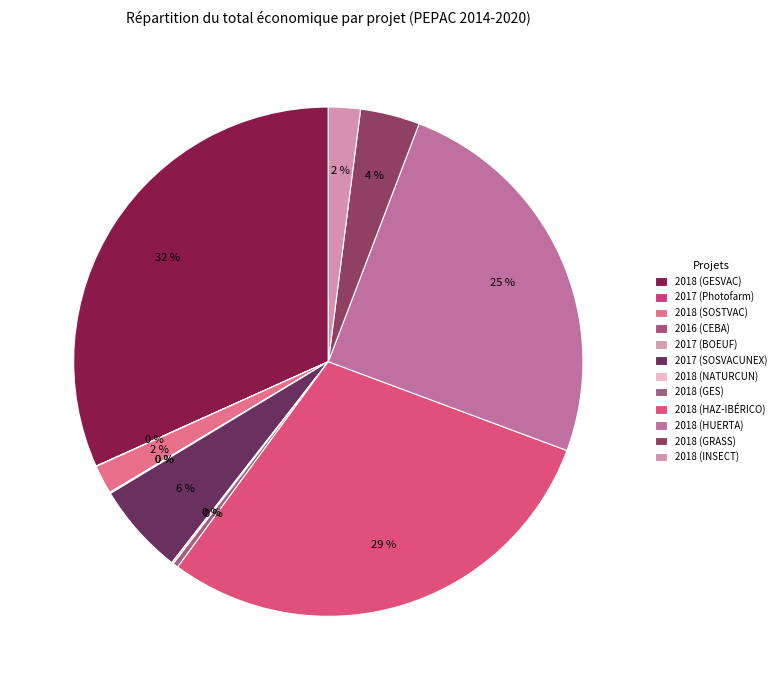

Which category has the smallest portion of the pie?

2017 (Photofarm)